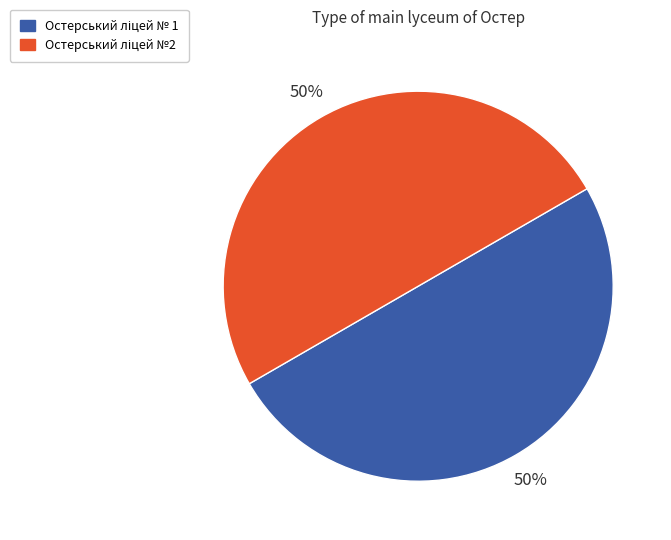

To the nearest percent, what is the average slice percentage?

50%